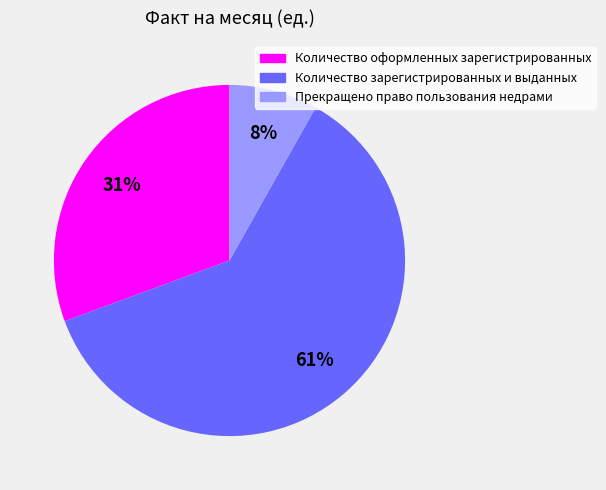

Is there any slice that represents more than half of the pie?

Yes